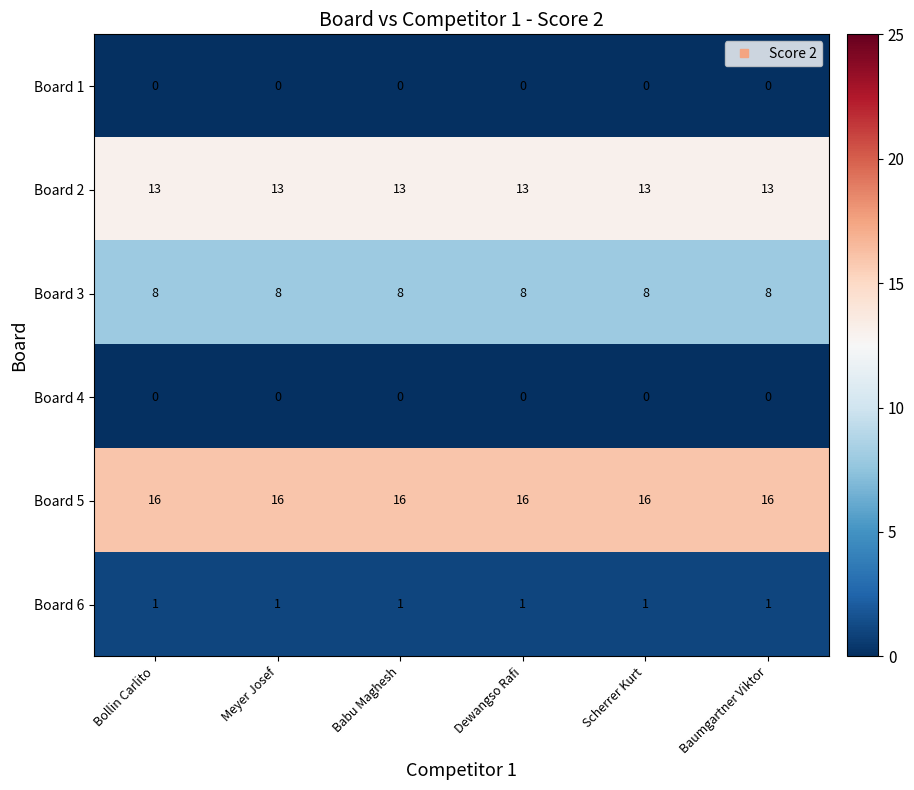

What is the total value across all series at Scherrer Kurt?

38